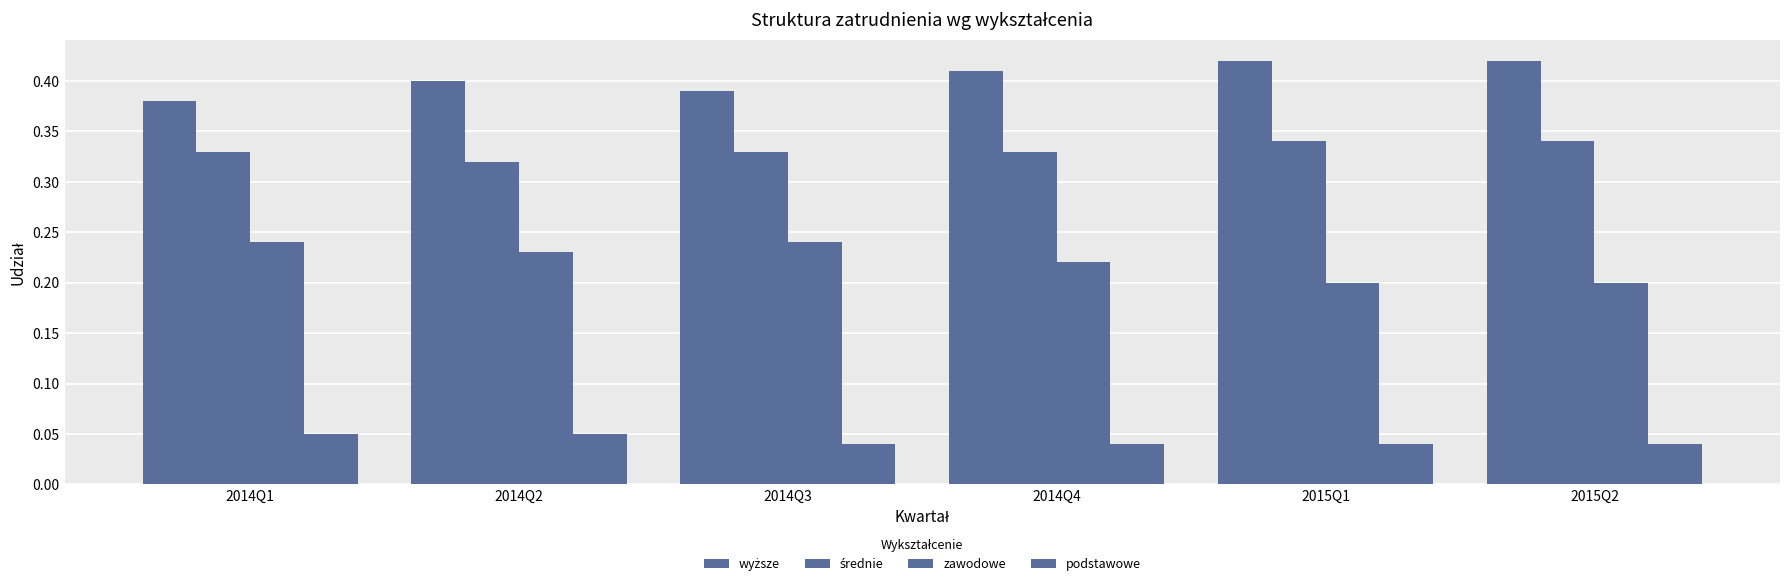

What position from the right is 2015Q2?

1